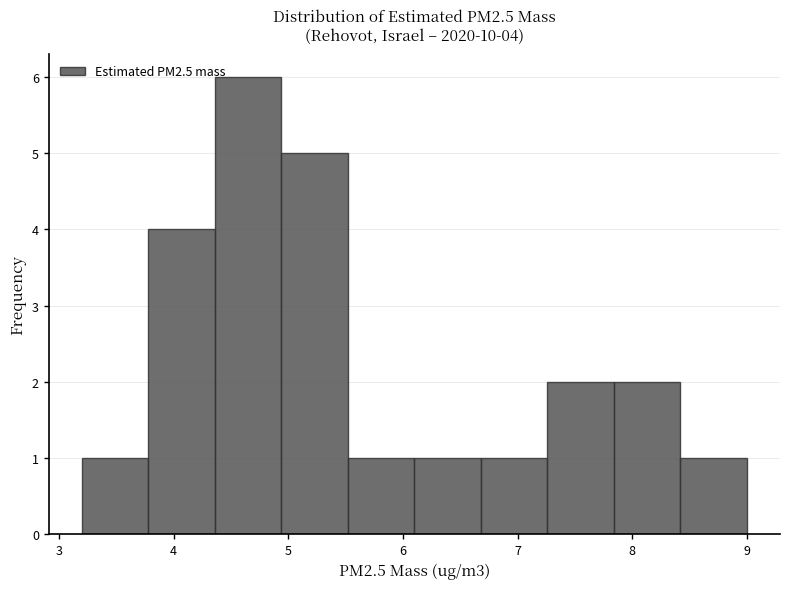

Over which range of the x-axis is the bar tallest?

4.36 to 4.94